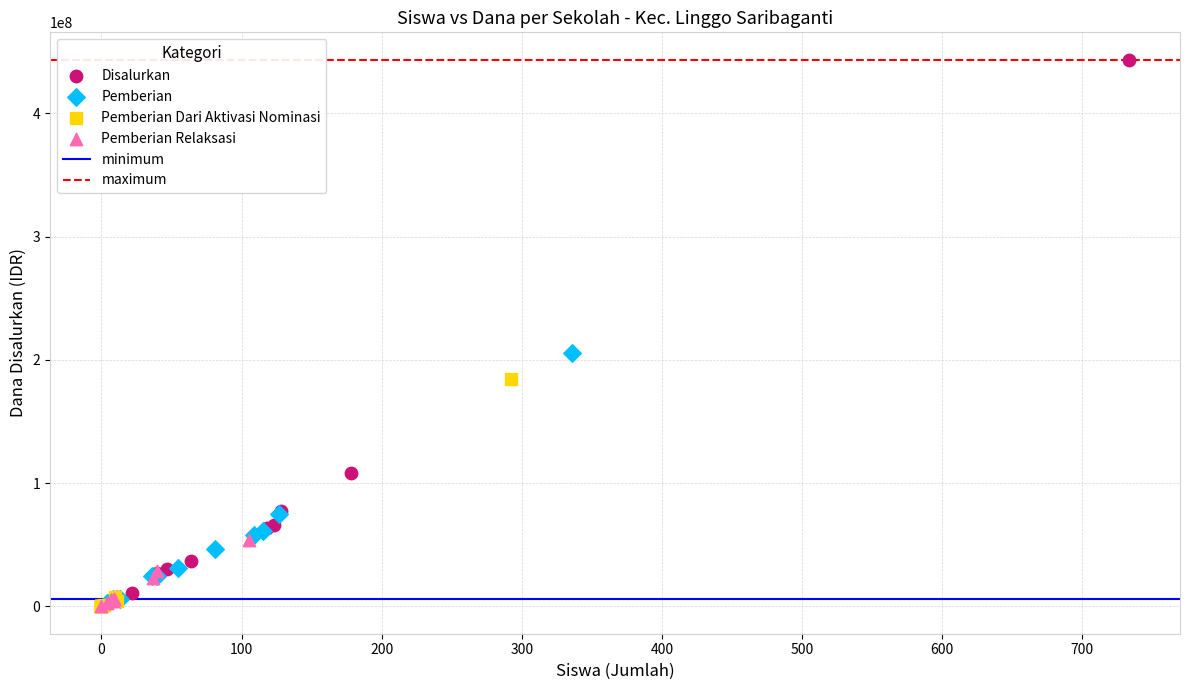

Which series contains the highest Y value?

Disalurkan